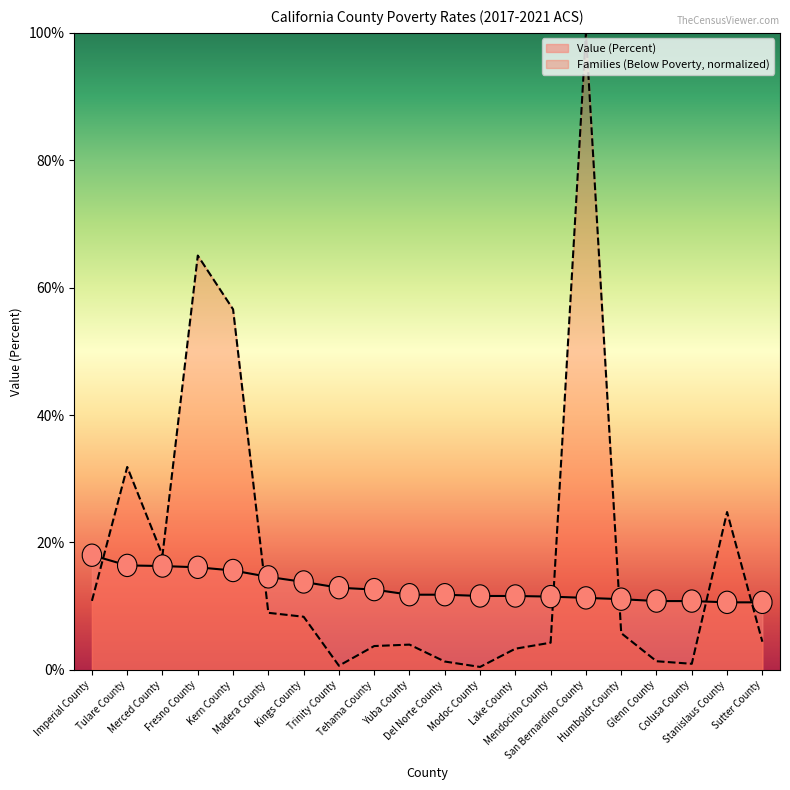

How many lines are shown in the chart?

2